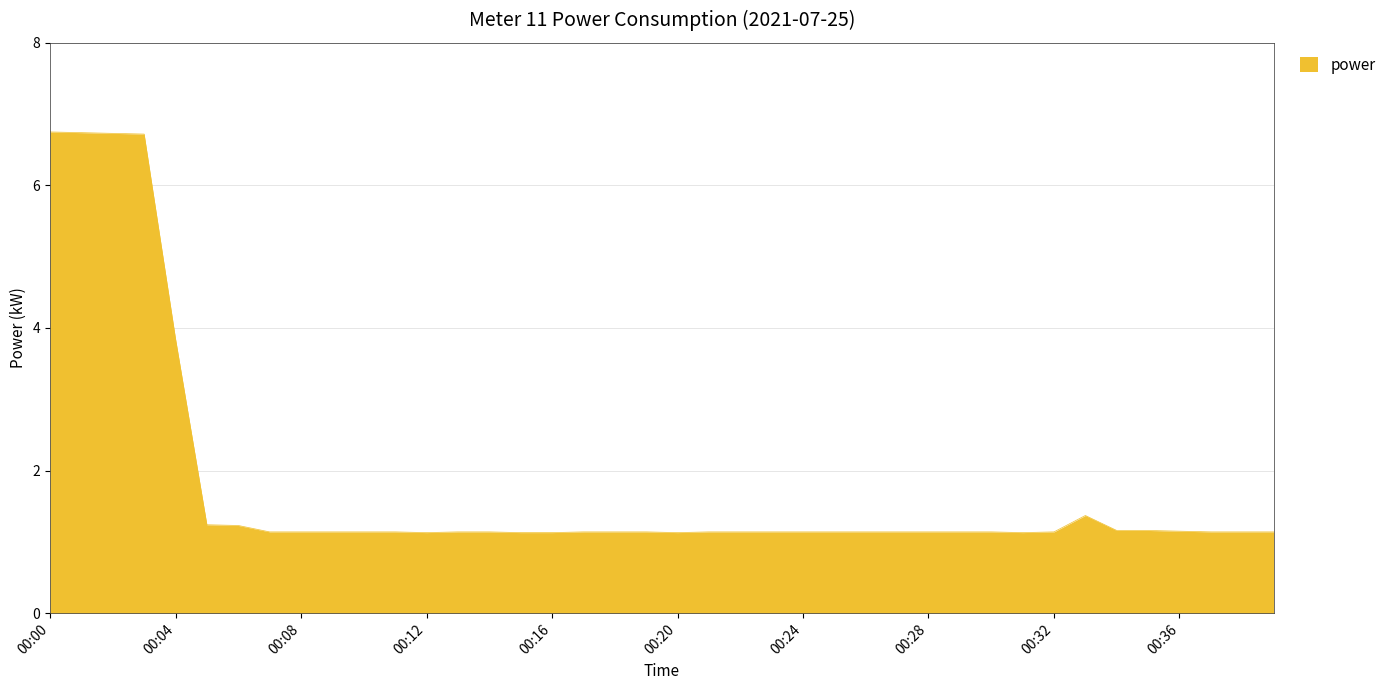

What is the smallest value displayed?

1.1